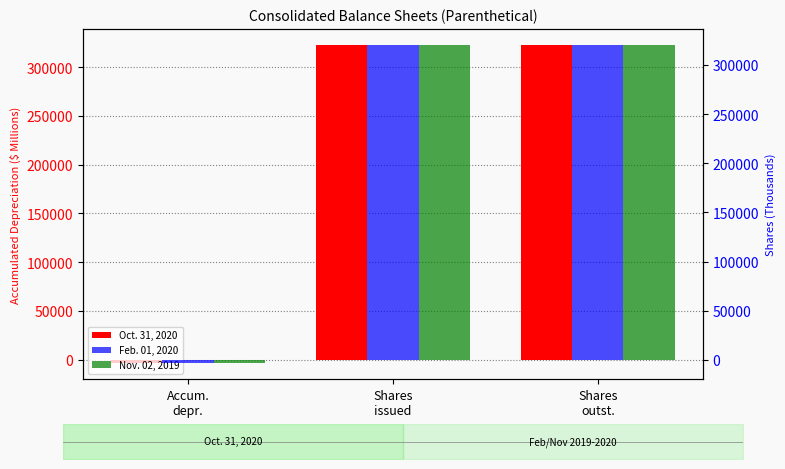

List the series in order of their peak value, highest first.

Oct. 31, 2020, Feb. 01, 2020, Nov. 02, 2019